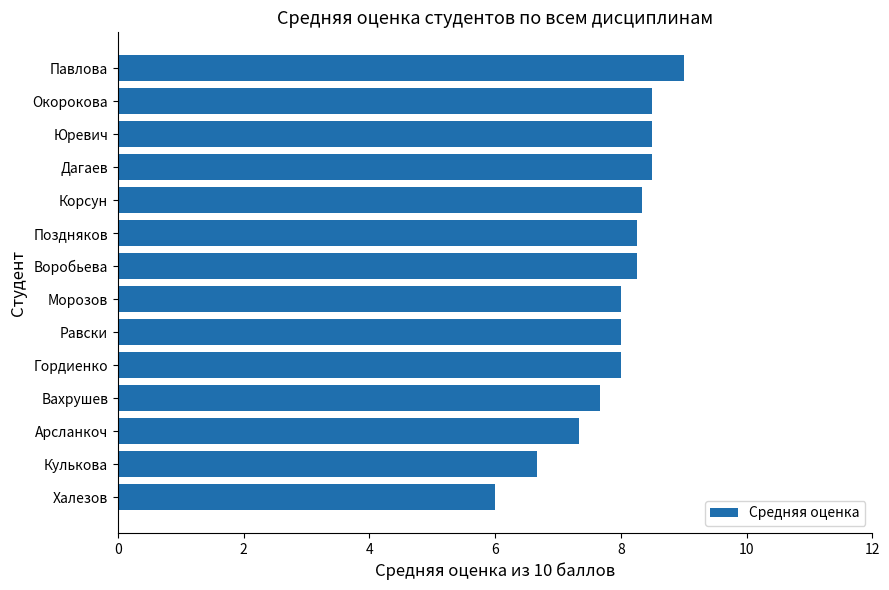

Approximately how many times larger is the value at Кулькова compared to Халезов?

1.1